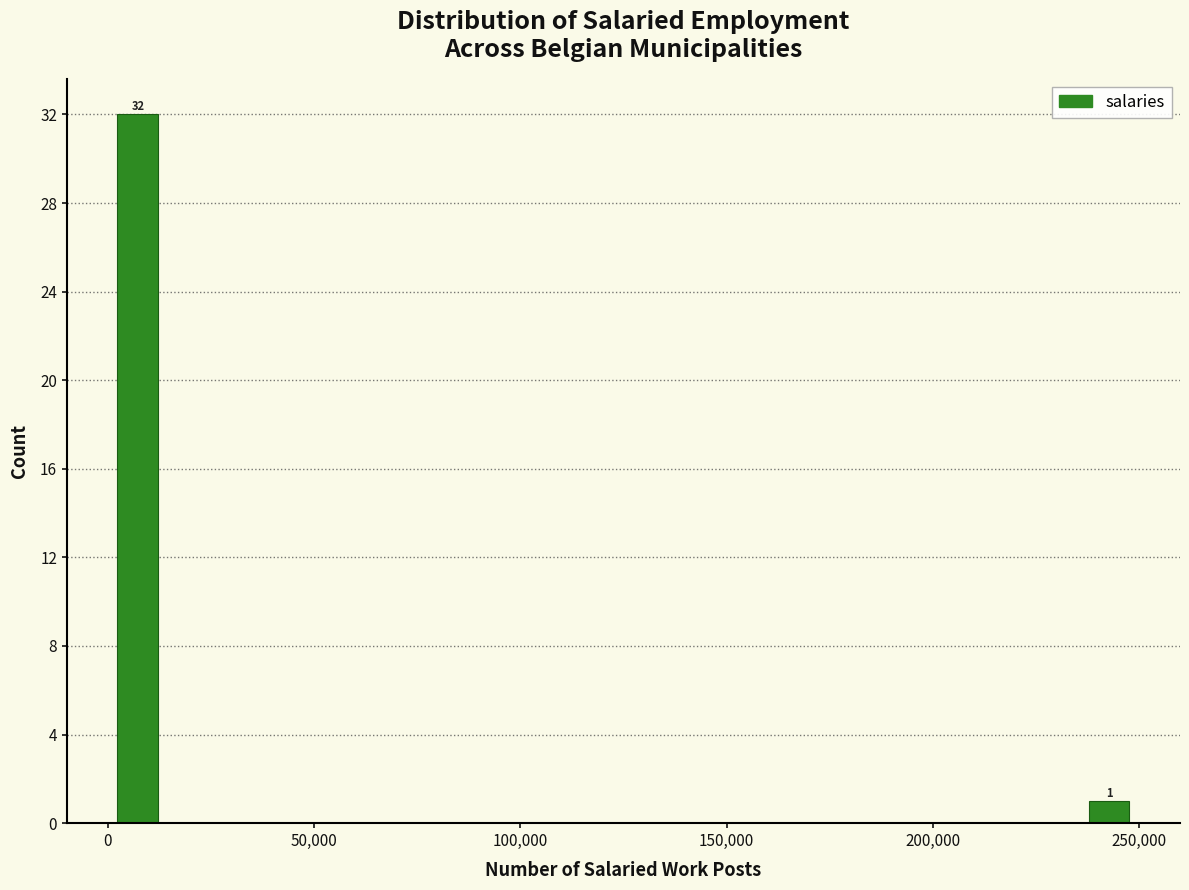

Around what value on the x-axis is the tallest bar? Give the approximate position of its centre, as read against the axis.

5000